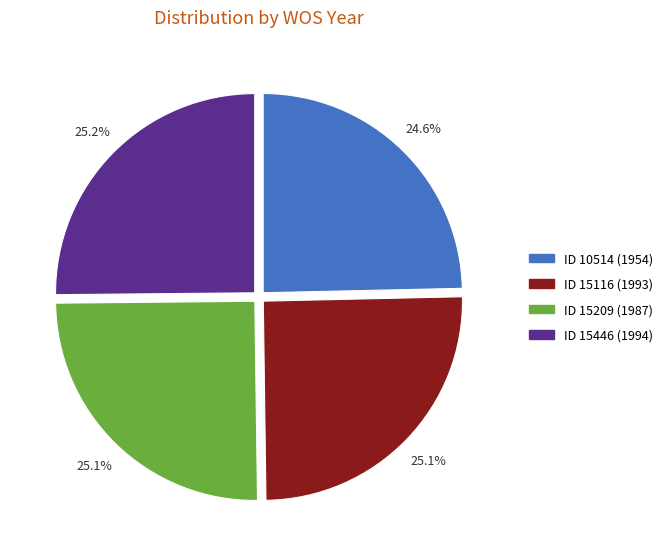

What is the total percentage of ID 15209 (1987) and ID 10514 (1954)?

49.7%